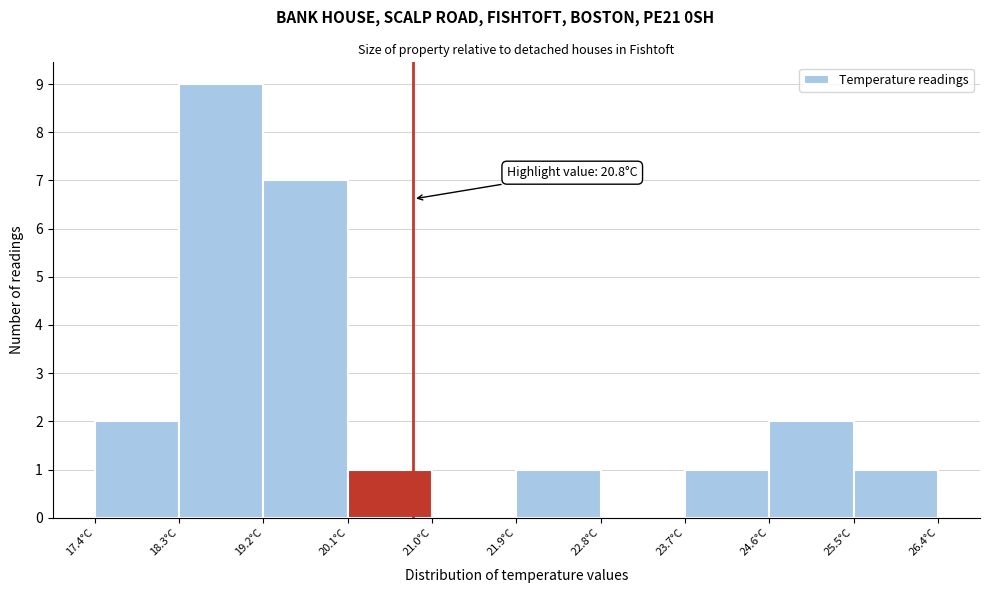

Over which range of the x-axis is the bar tallest?

18.3 to 19.2